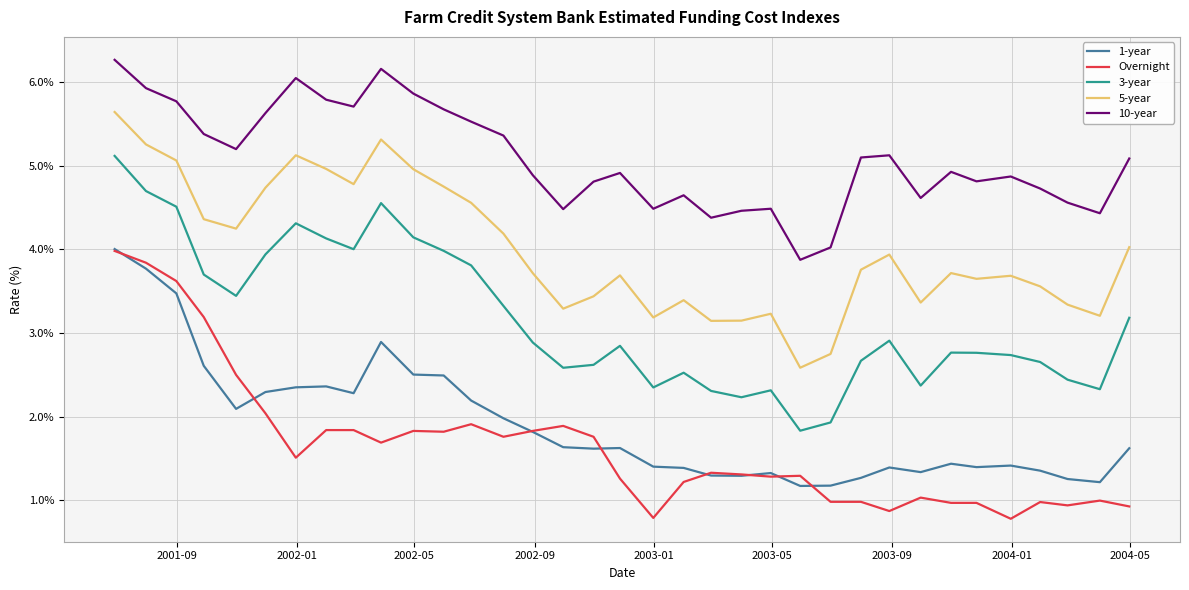

Which series has the largest total across all categories?

10-year